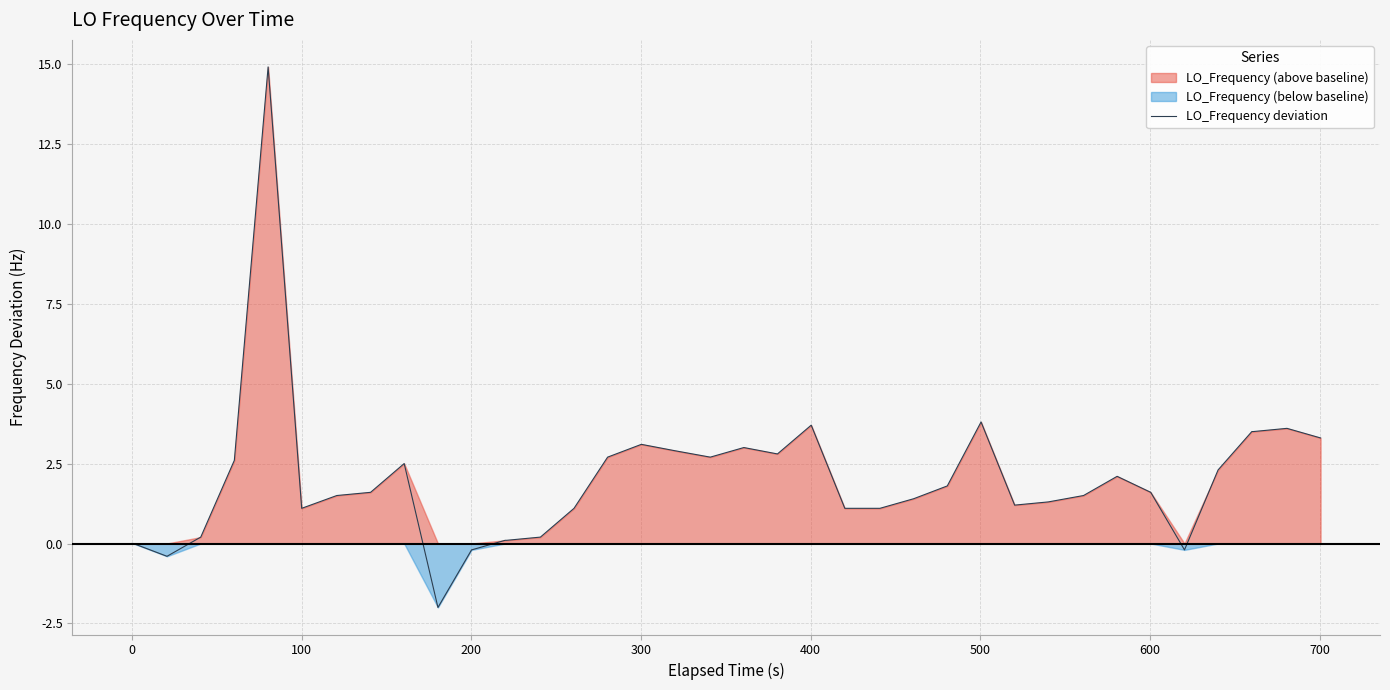

What is the highest value of the LO_Frequency deviation series?

14.9